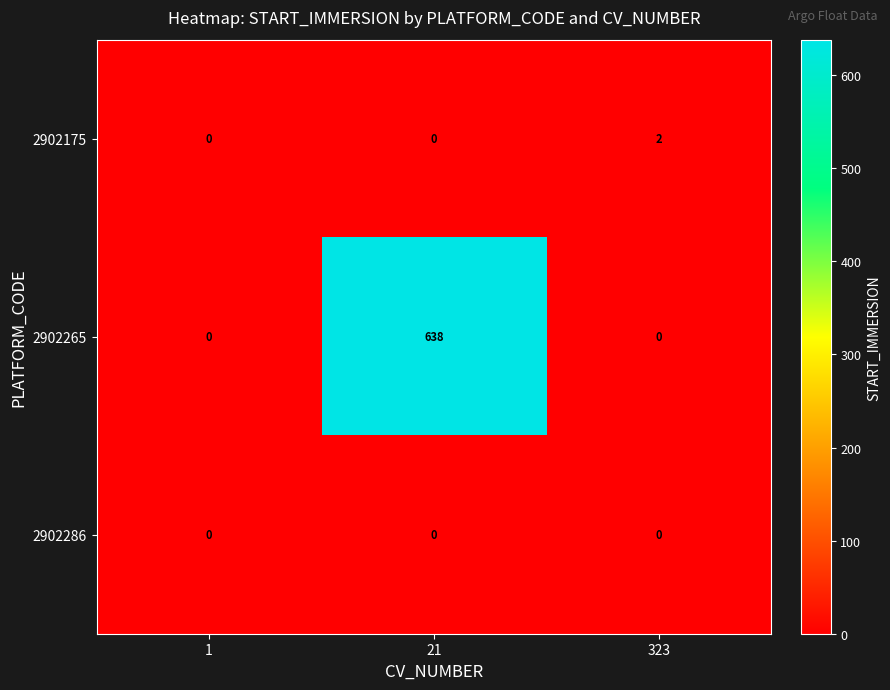

What is the average value of the 2902265 series?

213